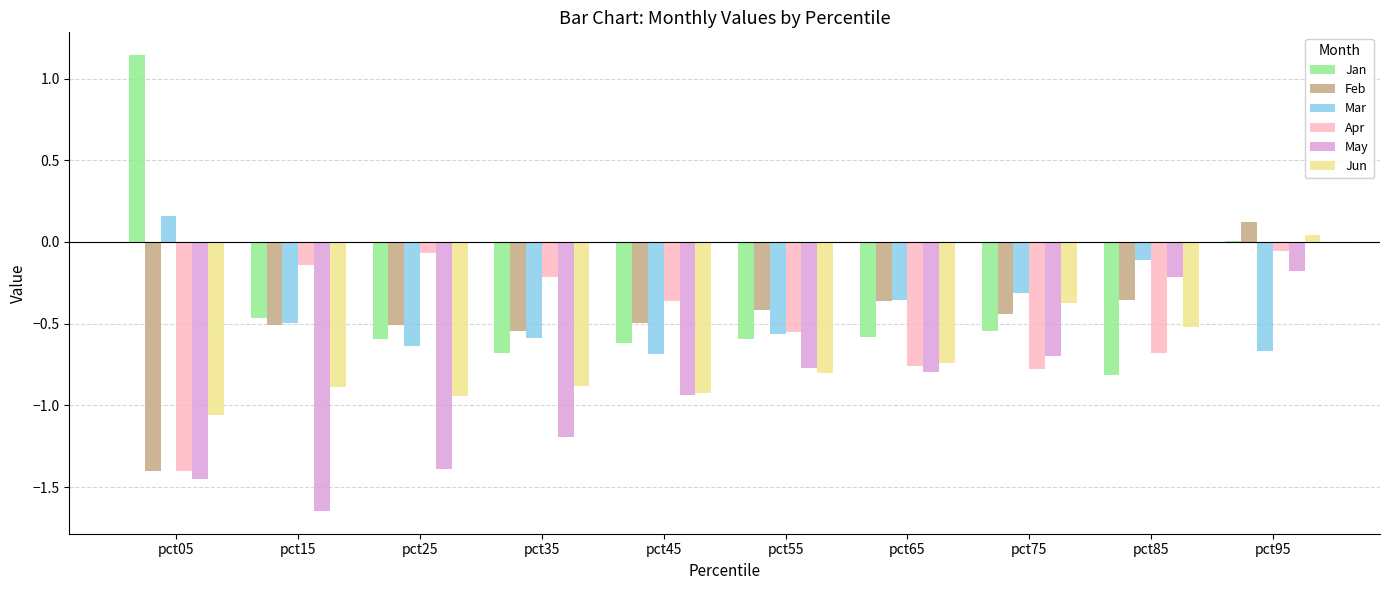

Count the number of categories in the chart.

10